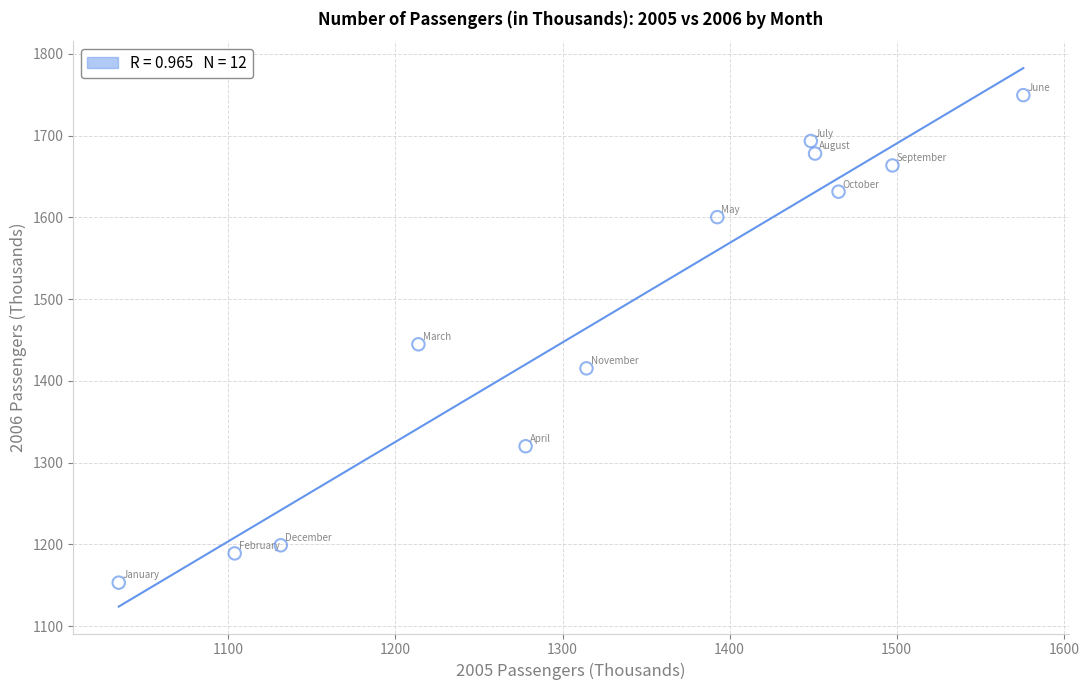

What is the average X value?

1325.5